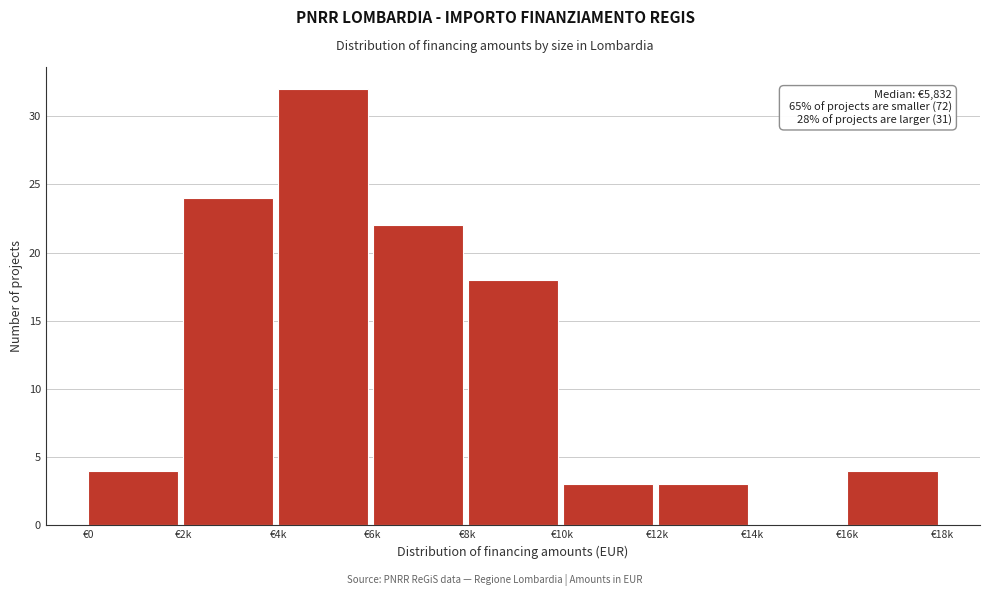

Reading left to right, transcribe all the data shown in this chart.

€0=4	€2k=24	€4k=32	€6k=22	€8k=18	€10k=3	€12k=3	€14k=0	€16k=4